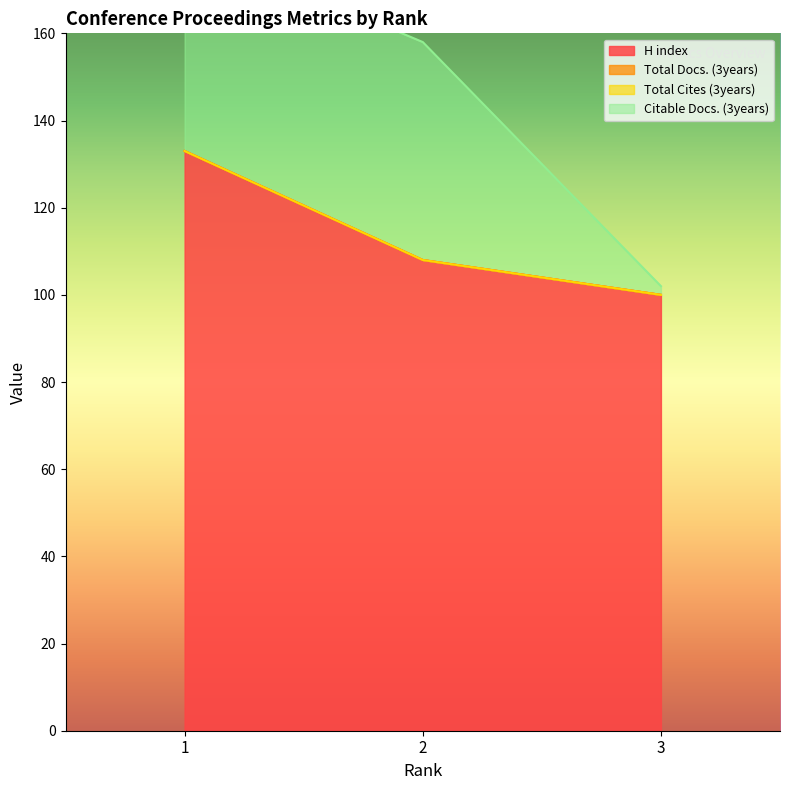

How many values in the H index series exceed 108?

1